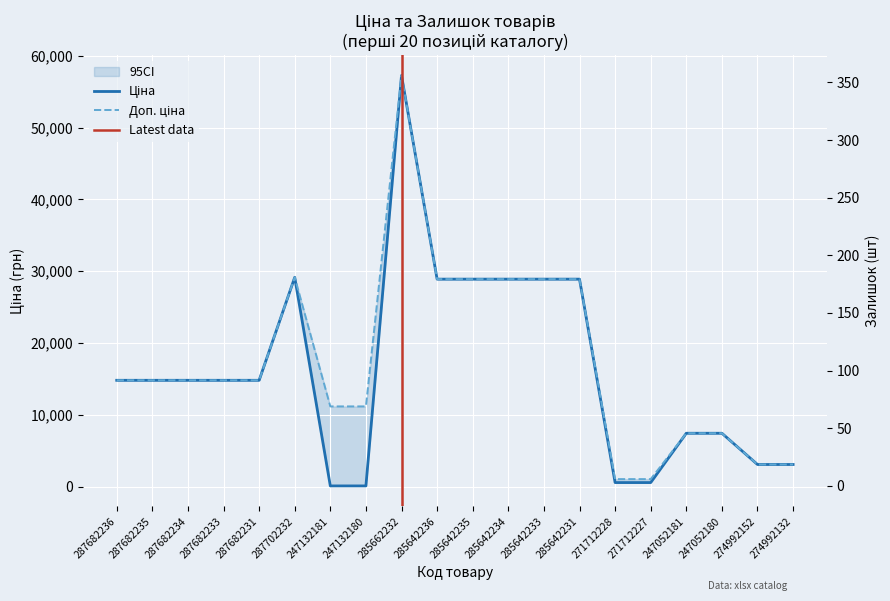

The Доп. ціна series shows 6143.7 at 287702232. True or false?

False